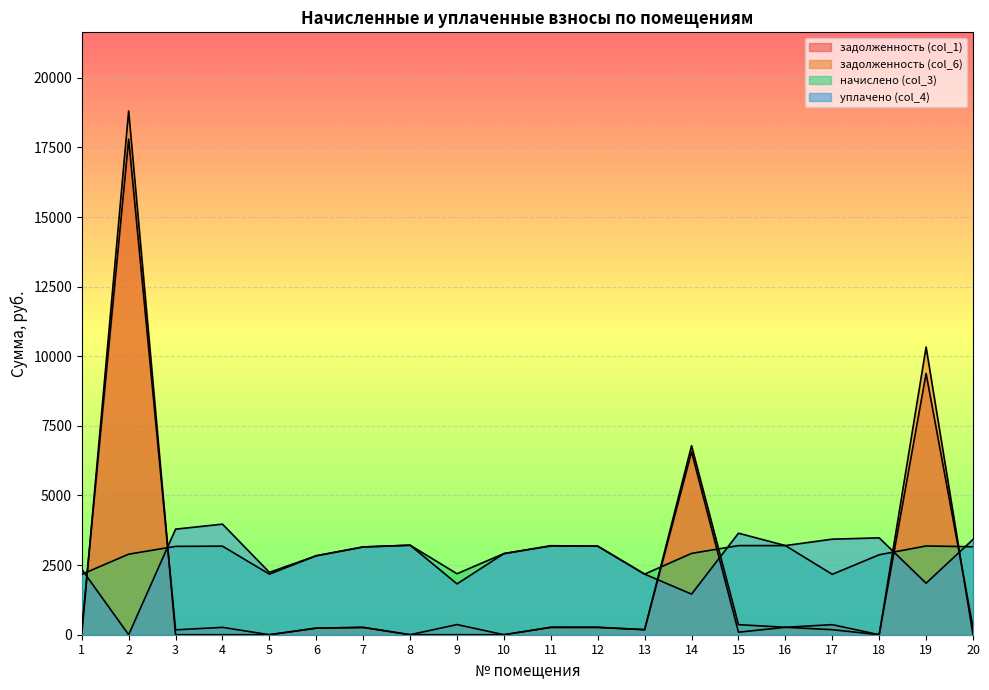

Which series has the largest range (max minus min)?

задолженность (col_6)